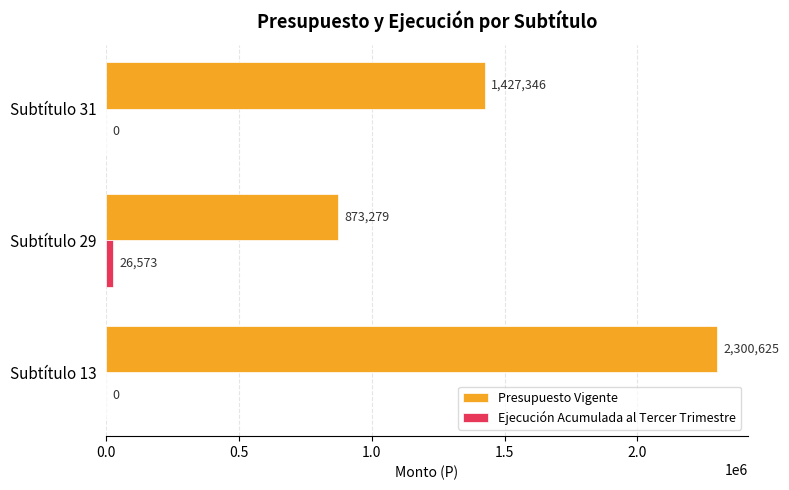

How many data points does each series have?

3